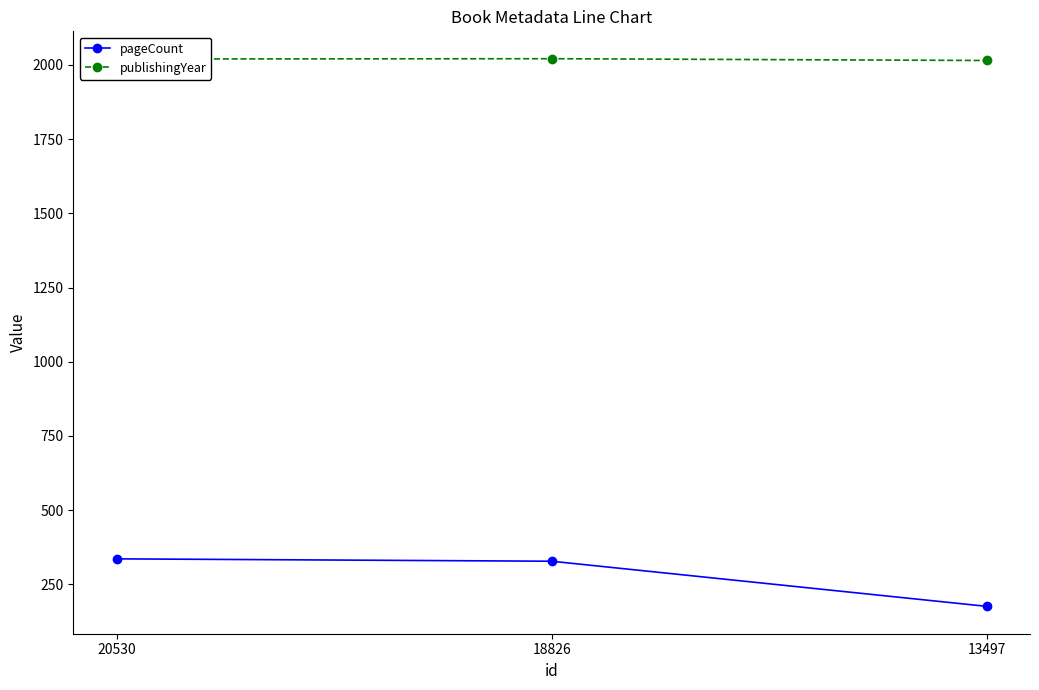

What is the difference between the maximum and minimum values in the publishingYear series?

6